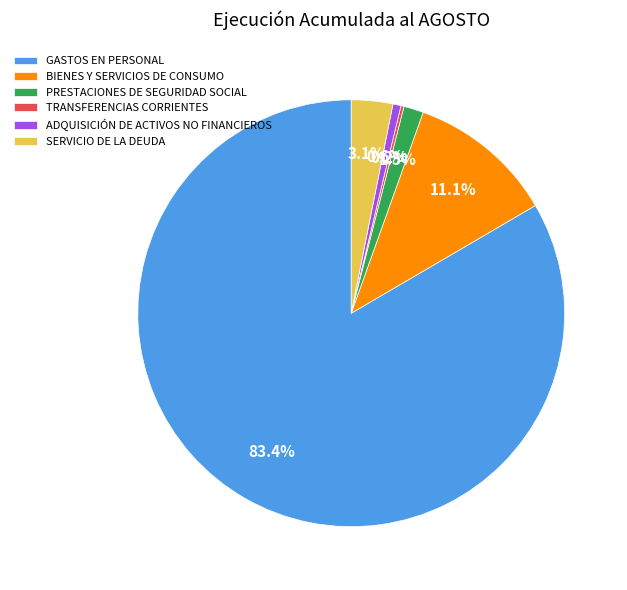

Between ADQUISICIÓN DE ACTIVOS NO FINANCIEROS and BIENES Y SERVICIOS DE CONSUMO, which is larger?

BIENES Y SERVICIOS DE CONSUMO